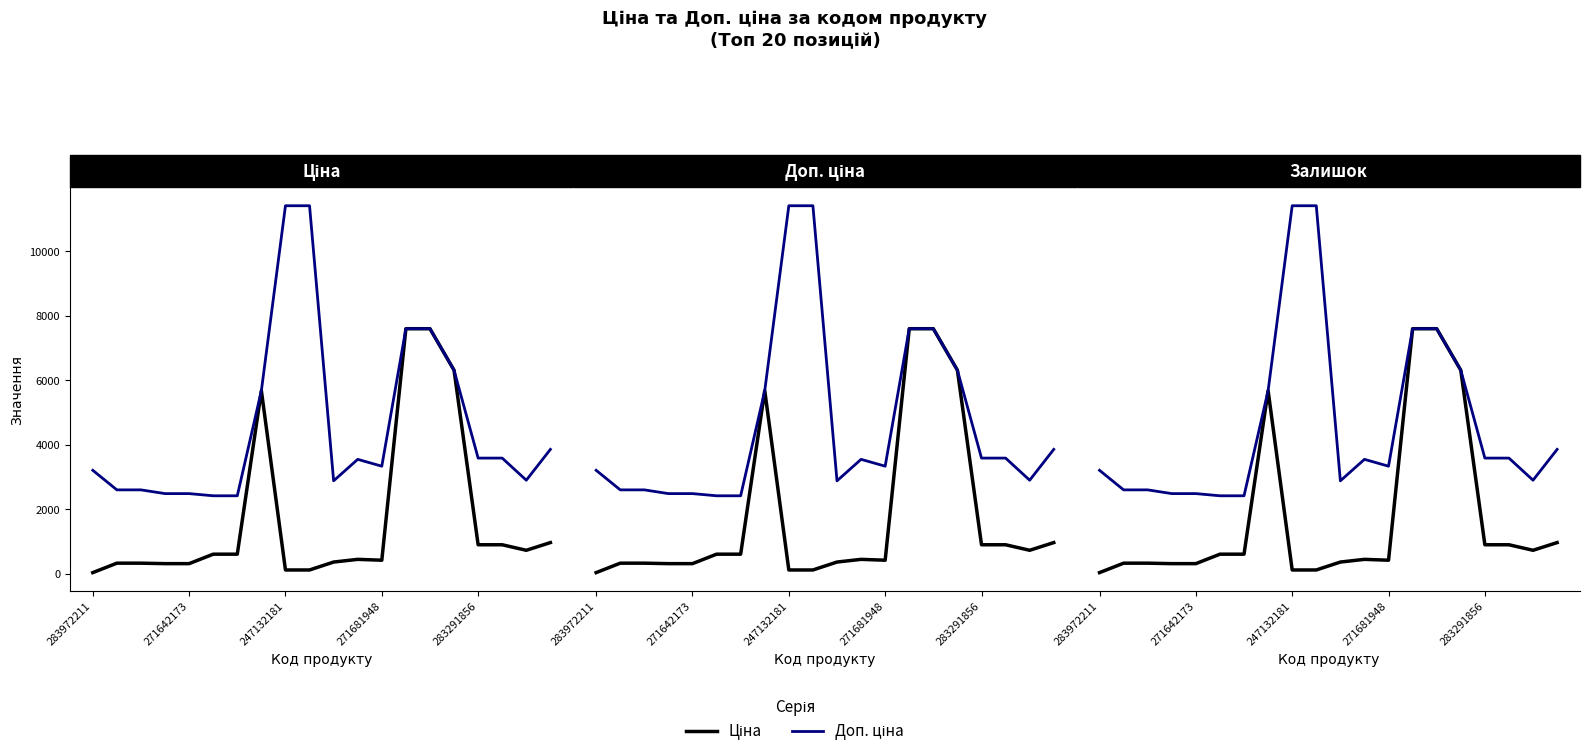

What are all the series names shown in the legend?

Ціна, Доп. ціна